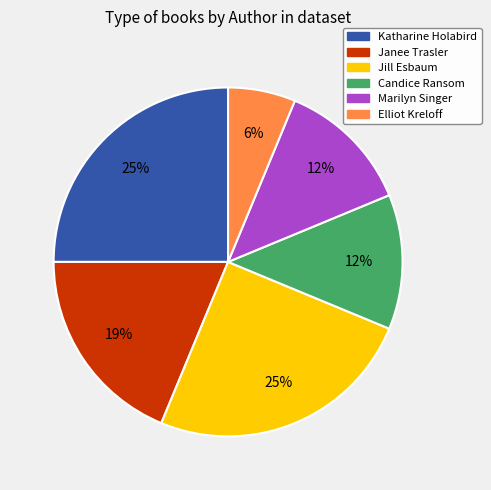

What is the smallest slice in the pie chart?

Elliot Kreloff